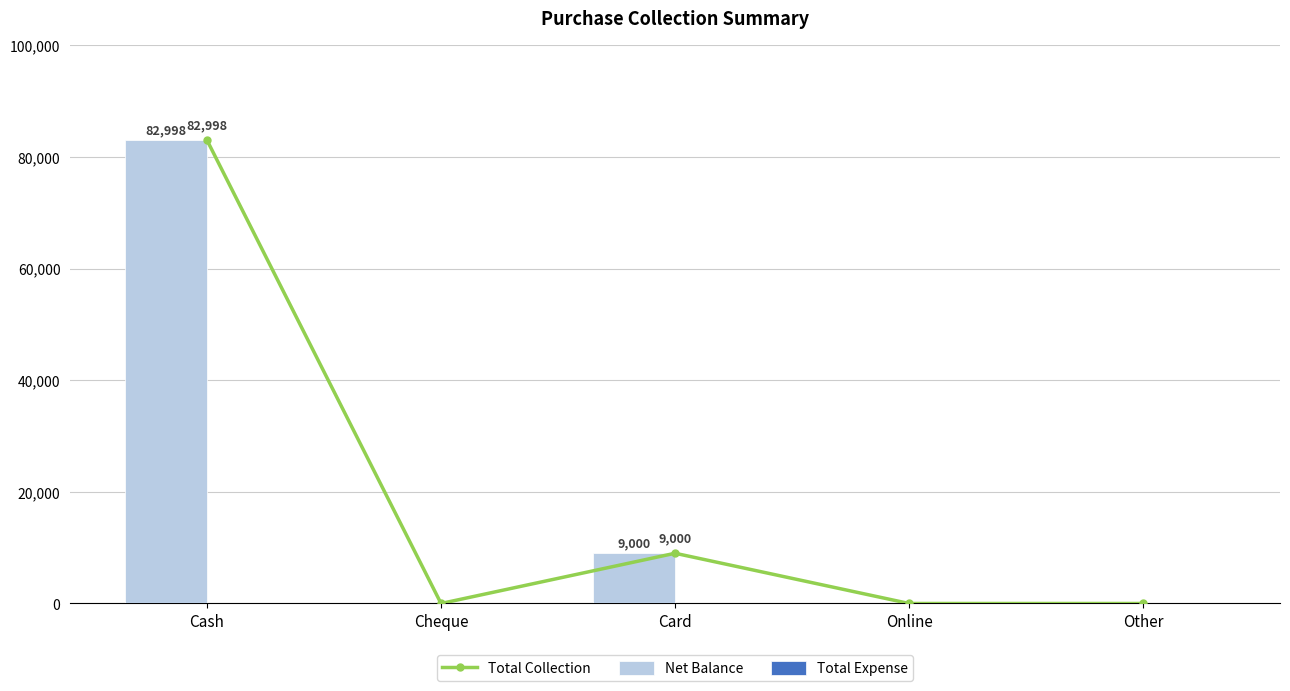

Rank the categories by Total Collection value from lowest to highest.

Cheque, Online, Other, Card, Cash